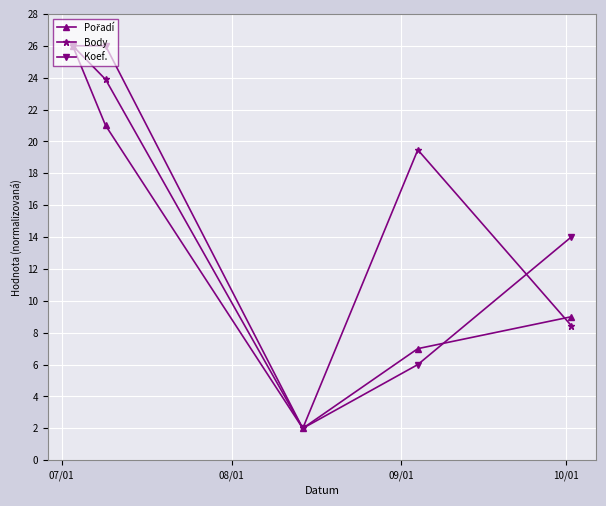

Which series has the largest total across all categories?

Body